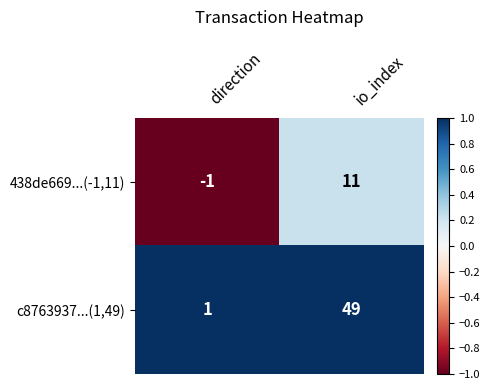

At direction, list the series in order from largest to smallest.

c8763937...(1,49), 438de669...(-1,11)